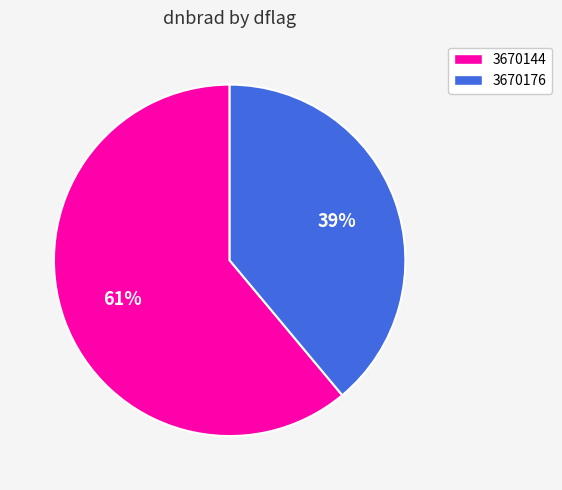

True or false: 3670144 accounts for 61% of the total.

True